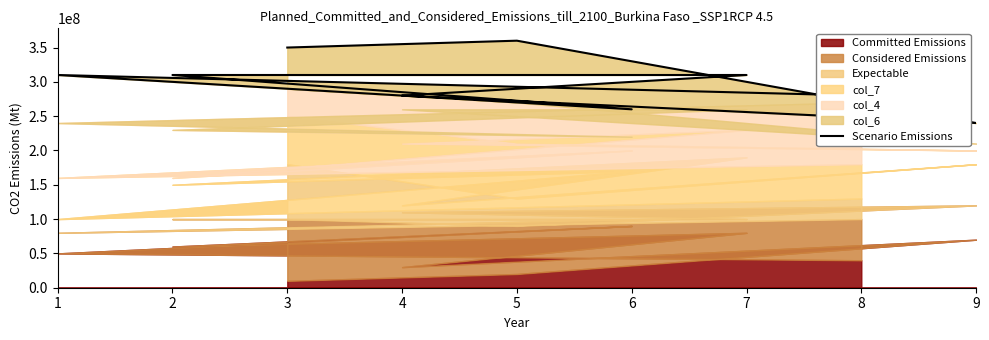

List the labels in order of value, smallest first.

9, 6, 4, 8, 7, 2, 1, 3, 5